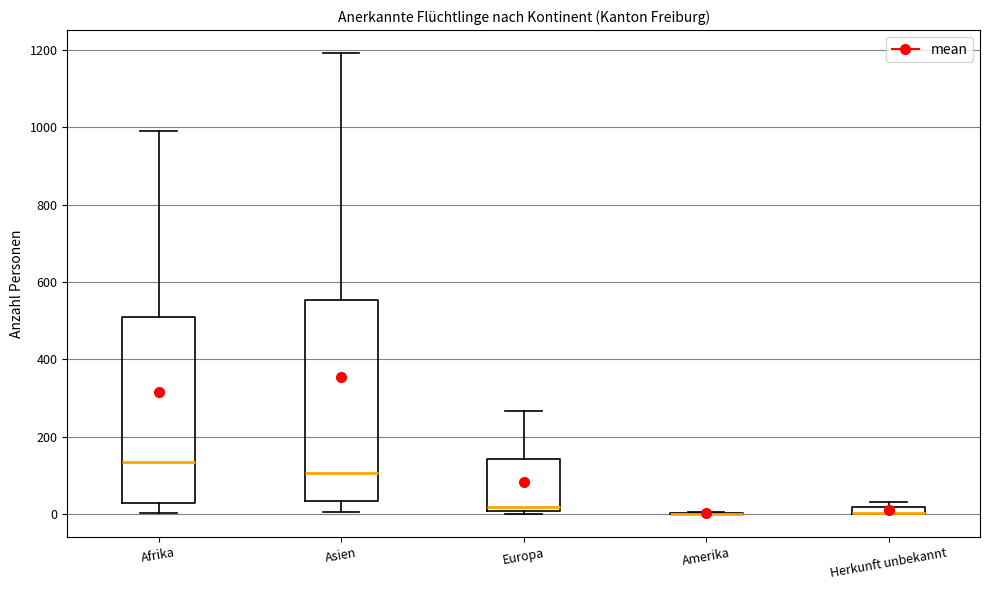

Where is the upper edge of the box for Afrika on the y-axis? The values are not printed on the chart, so give them approximately, as read against the axis.

500